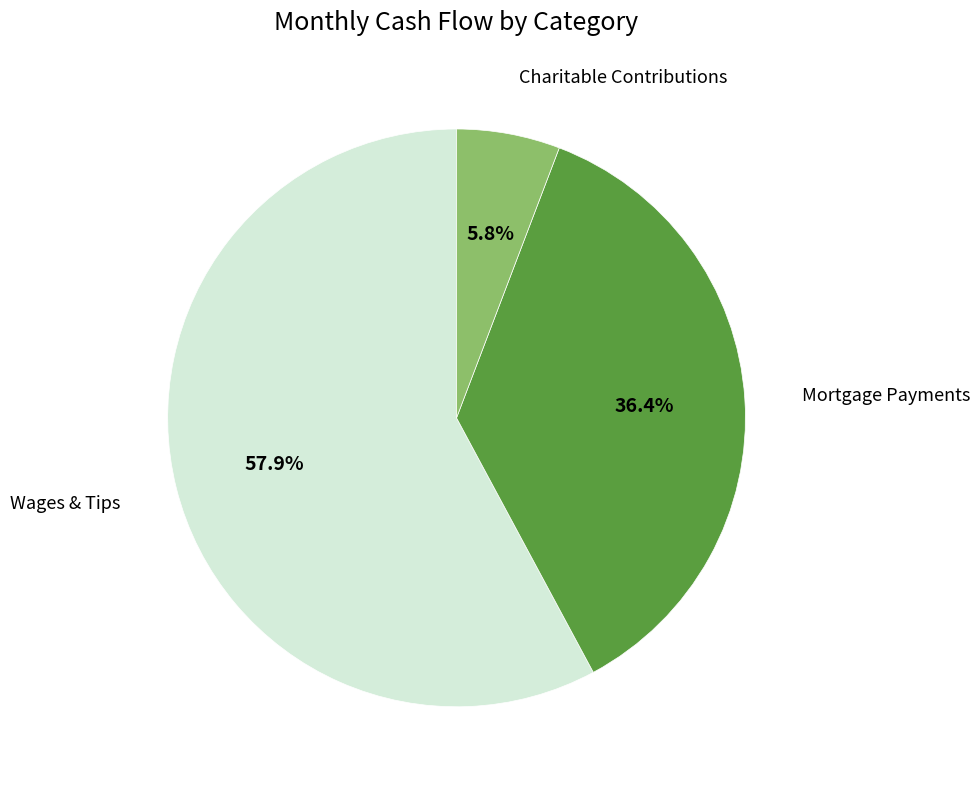

Is there a majority slice in this chart?

Yes